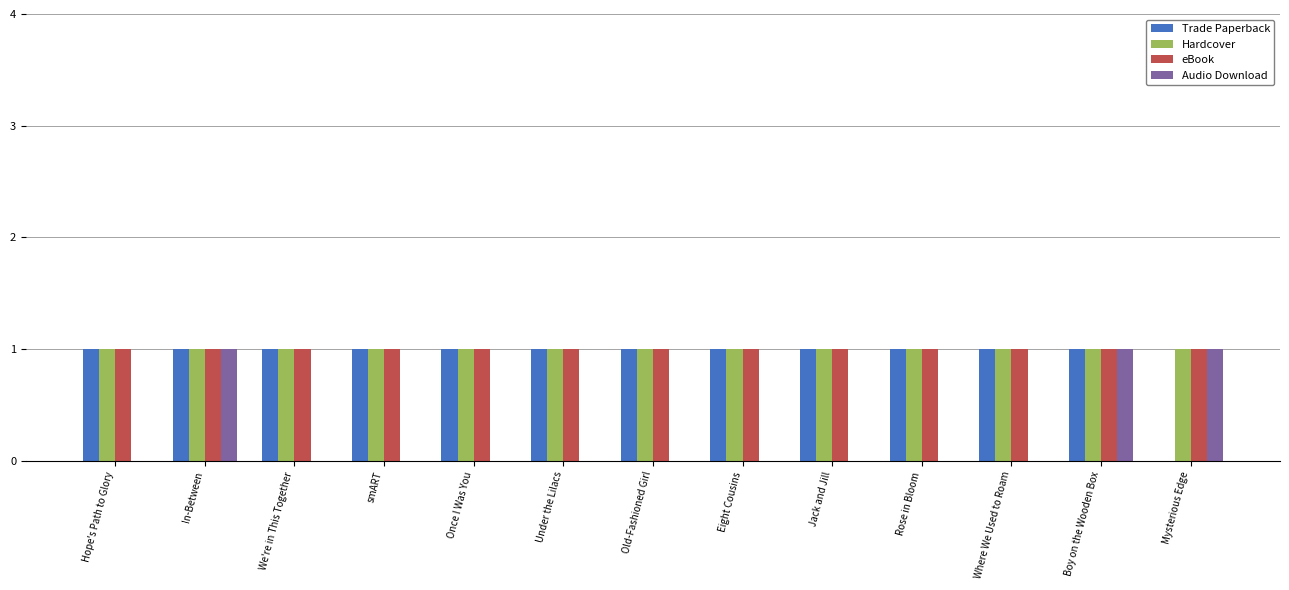

What is the sum of all eBook values?

13